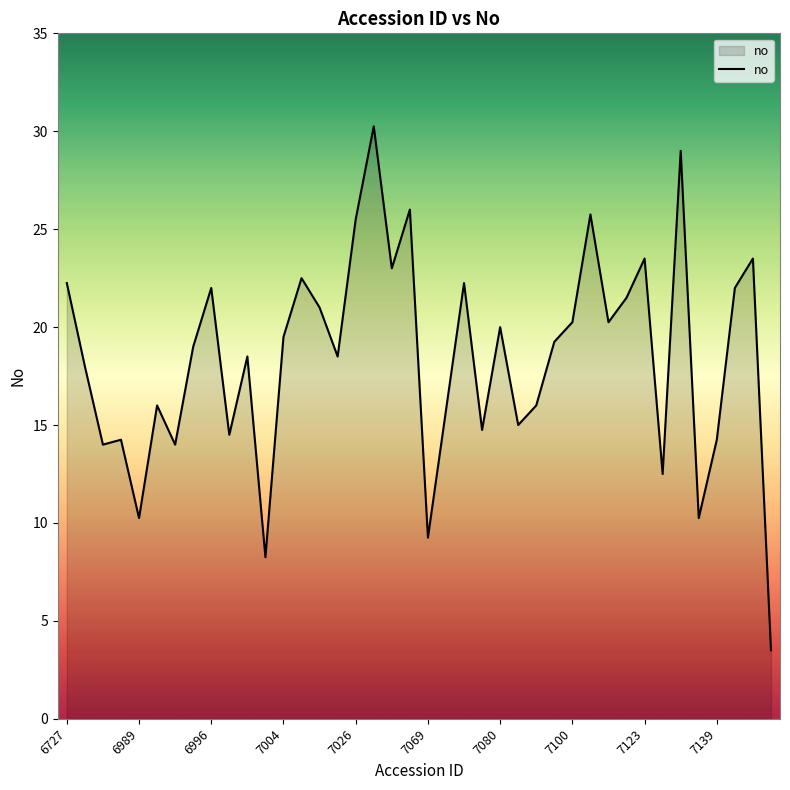

What is the minimum value shown in the chart?

3.5